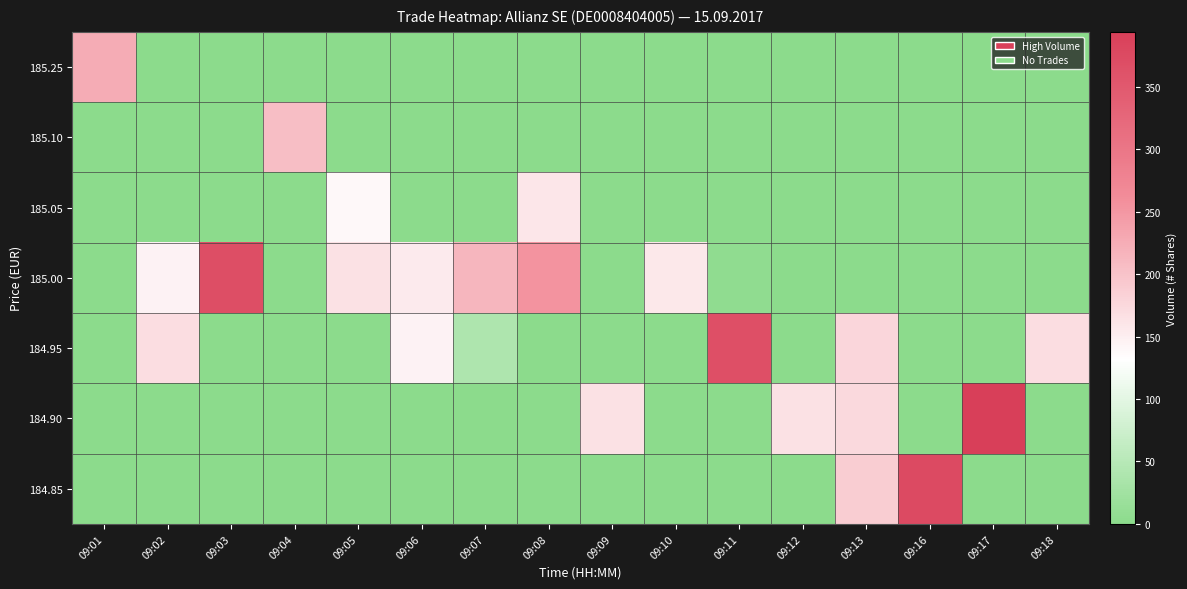

Which series has the largest total across all categories?

185.00